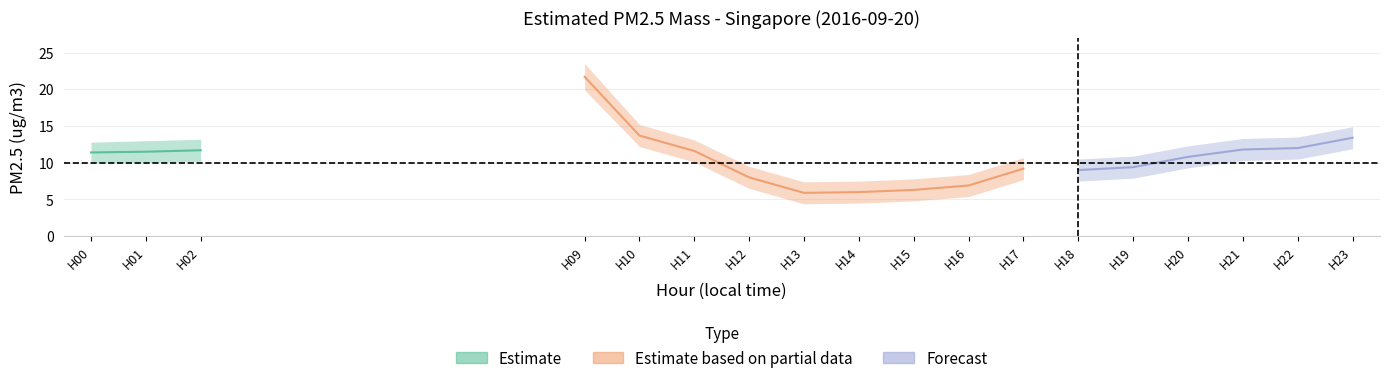

Which category has the highest value in the PM2.5 Value series?

9